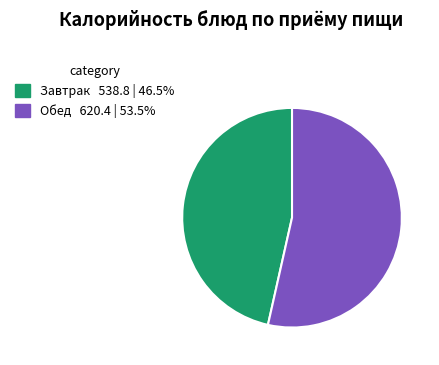

Count the number of slices in the pie.

2